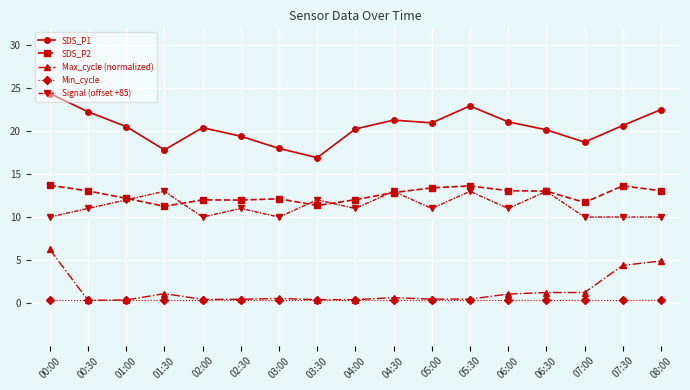

What is the greatest value displayed?

24.4